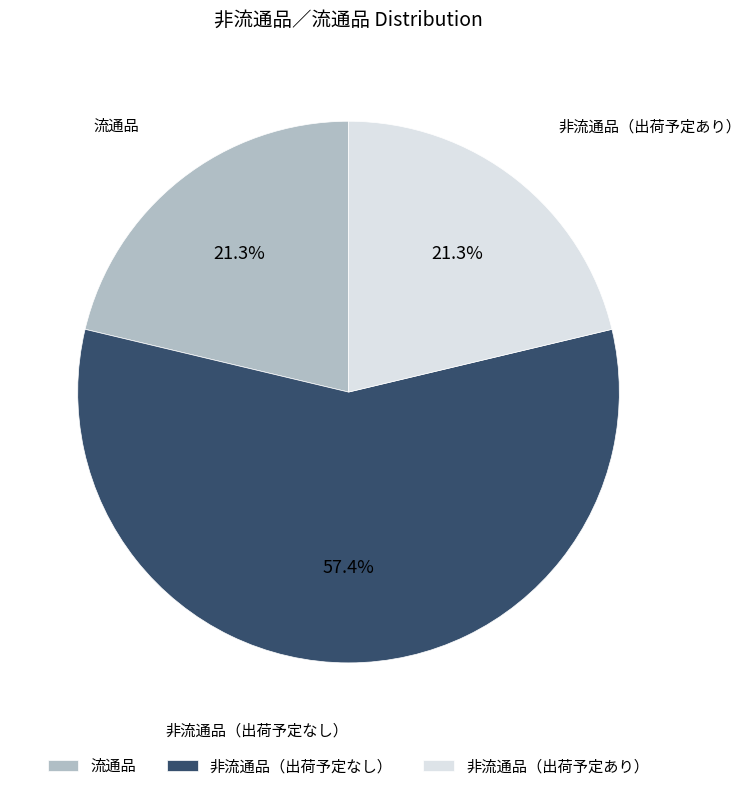

Is the sum of 流通品 and 非流通品（出荷予定なし） greater than half?

Yes